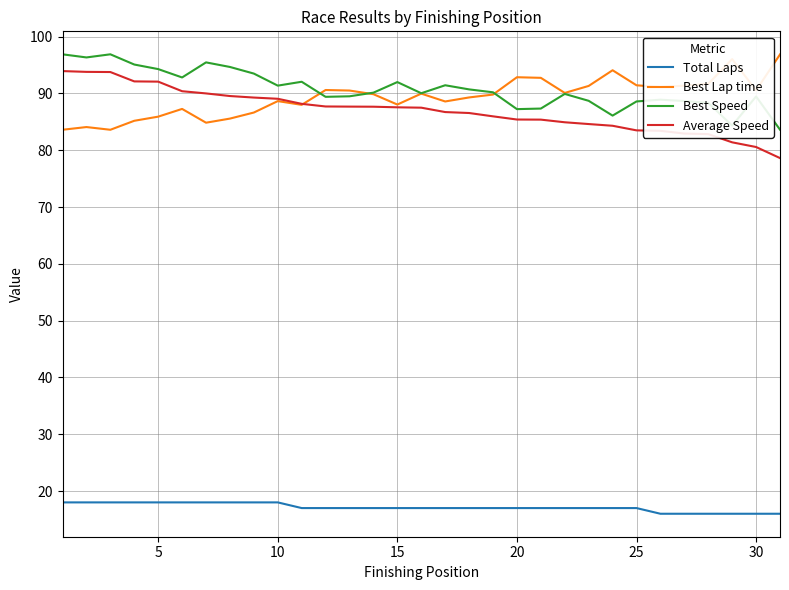

True or false: Total Laps and Best Speed cross at least once.

False